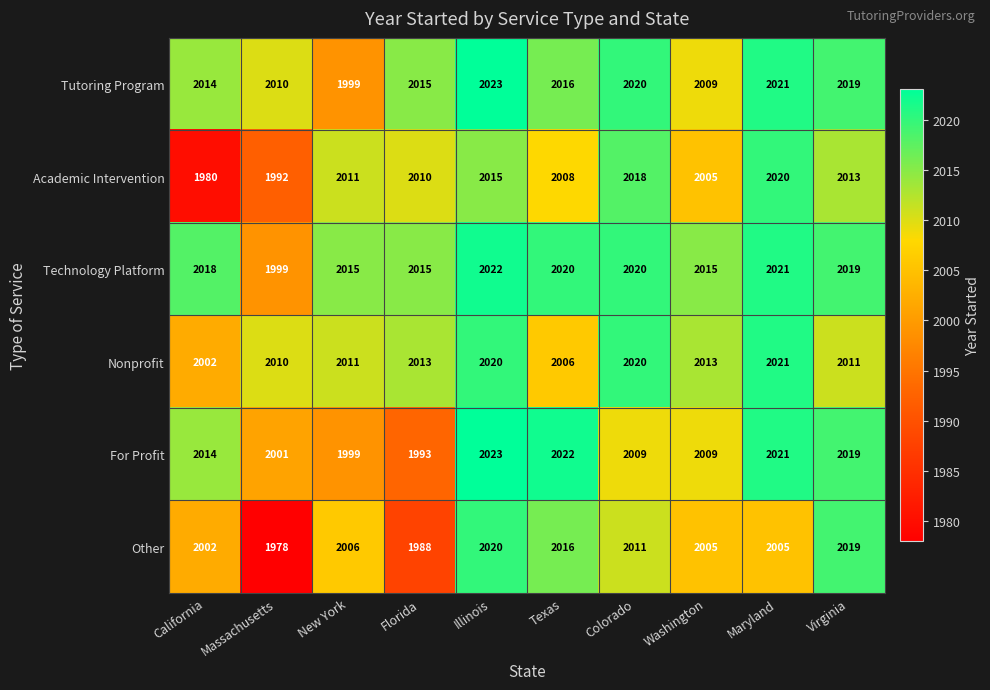

List the labels in order of Academic Intervention value, largest first.

Maryland, Colorado, Illinois, Virginia, New York, Florida, Texas, Washington, Massachusetts, California